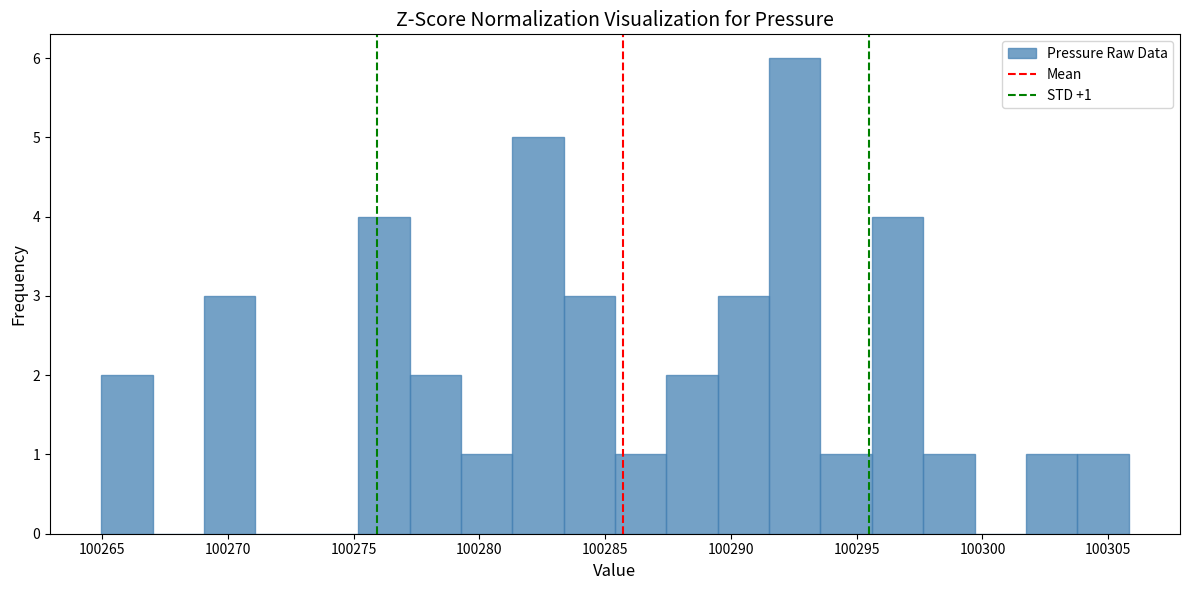

Which range on the x-axis has the tallest bar?

100291.5 to 100293.5